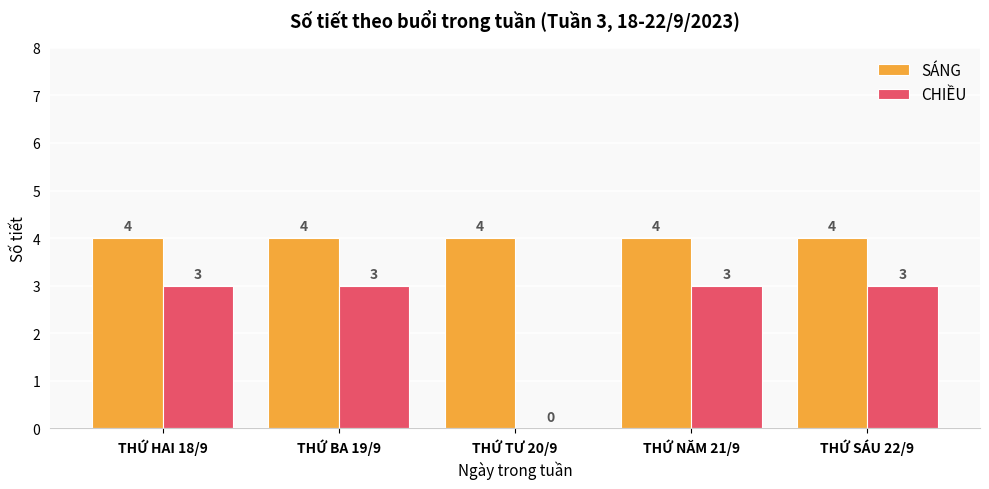

What are all the series names shown in the legend?

SÁNG, CHIỀU